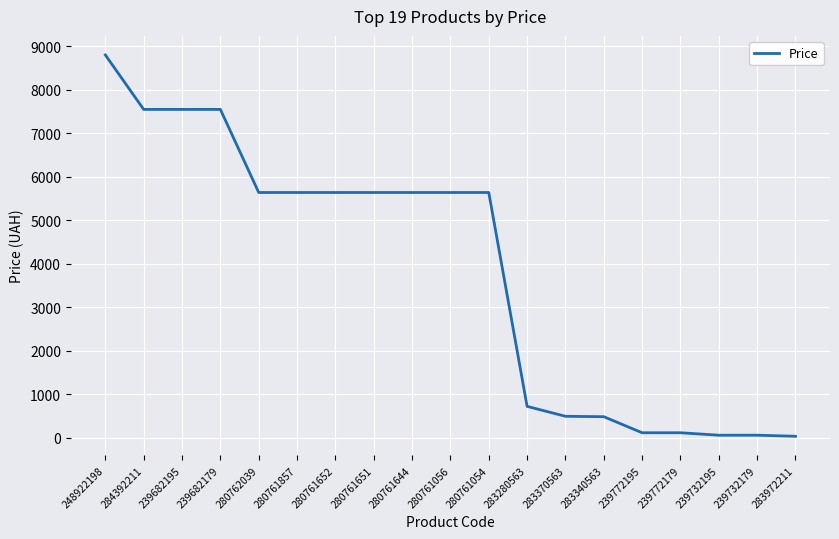

Between 284392211 and 283280563, which is larger?

284392211